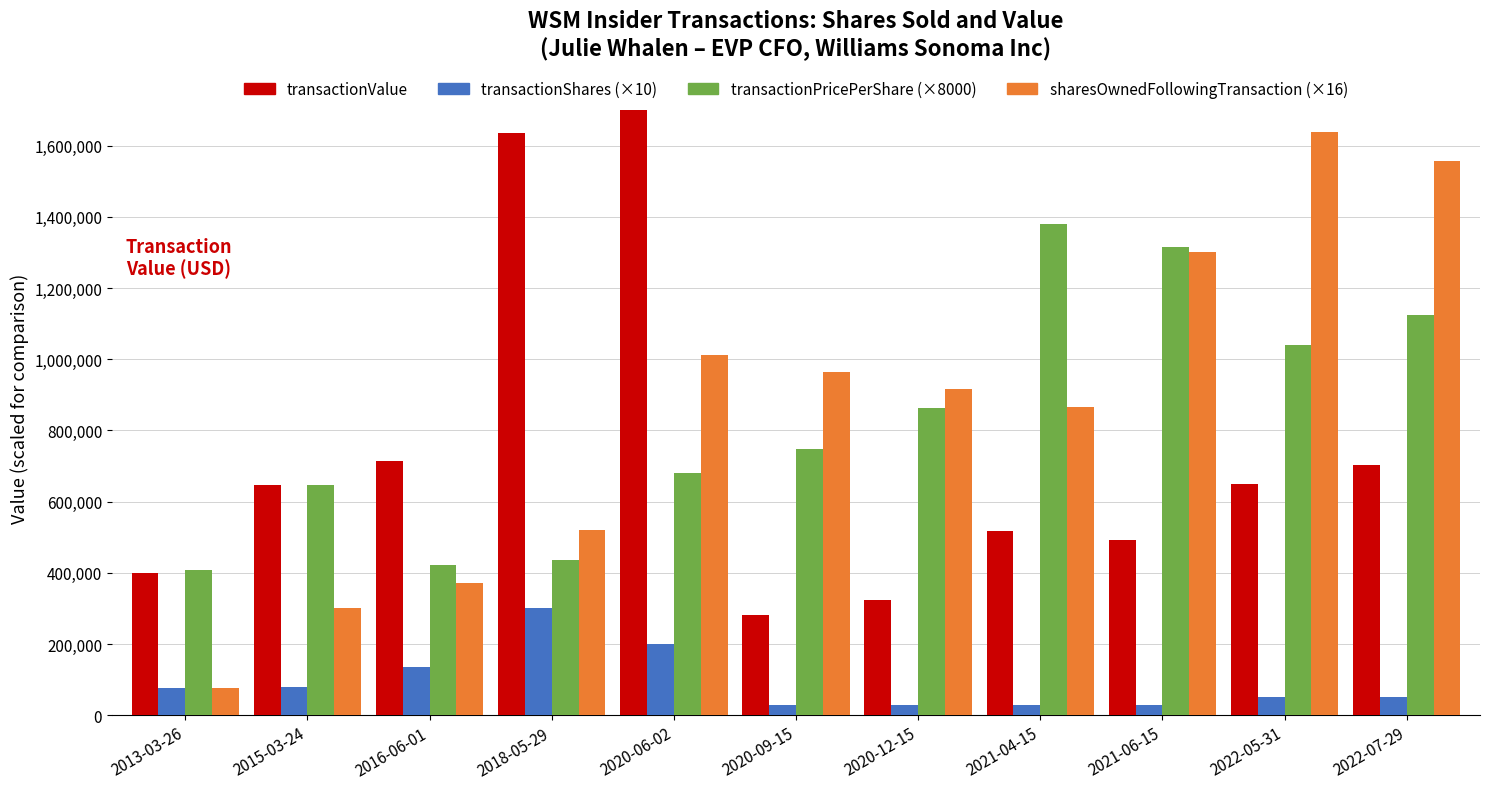

What is the maximum value shown in the chart?

1700400.0